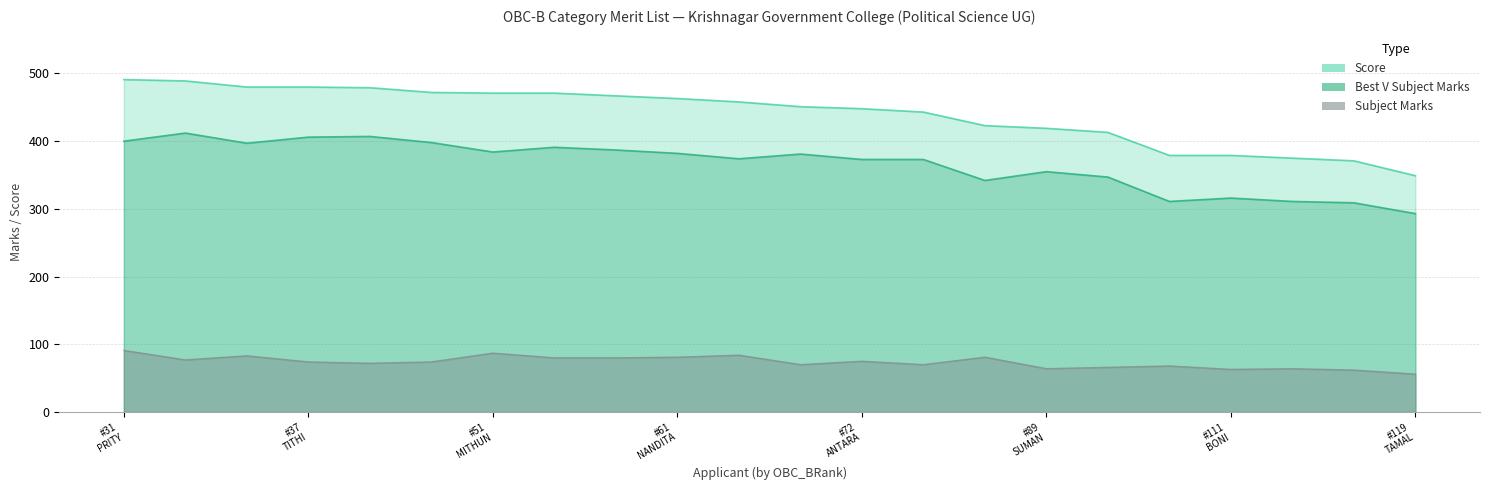

List the series in order of their overall mean, highest first.

Score, Best V Subject Marks, Subject Marks